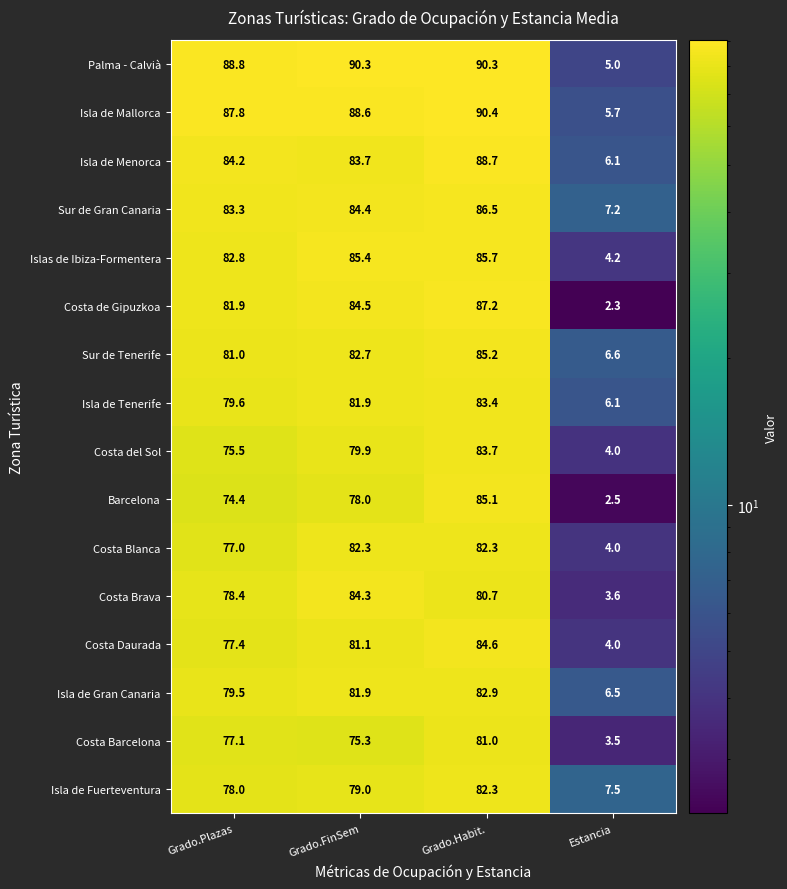

What is the difference between the highest and lowest values at Grado.FinSem?

15.0